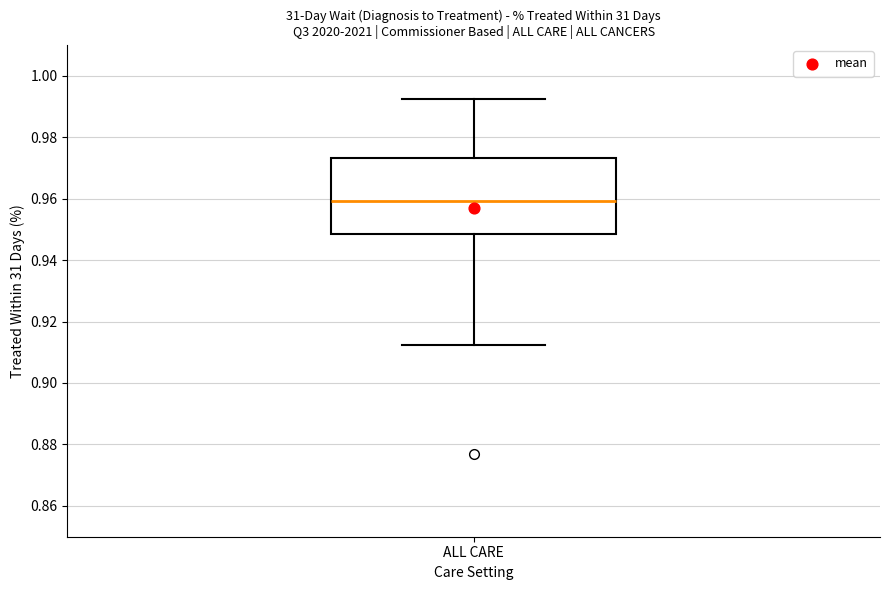

Transcribe this box plot: give where the median line is, the range the box spans, and where the two whiskers end, as read against the y-axis. The values are not printed on the chart, so give them approximately, as read against the axis.

median 0.960, box 0.948 to 0.974, whiskers 0.912 to 0.992